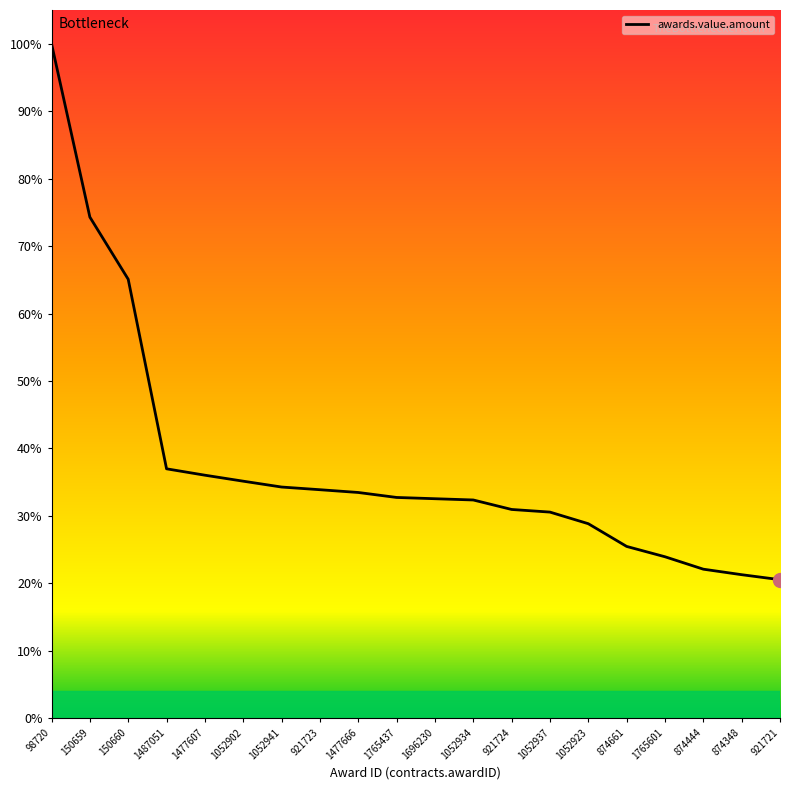

Which label corresponds to the largest value in the chart?

98720